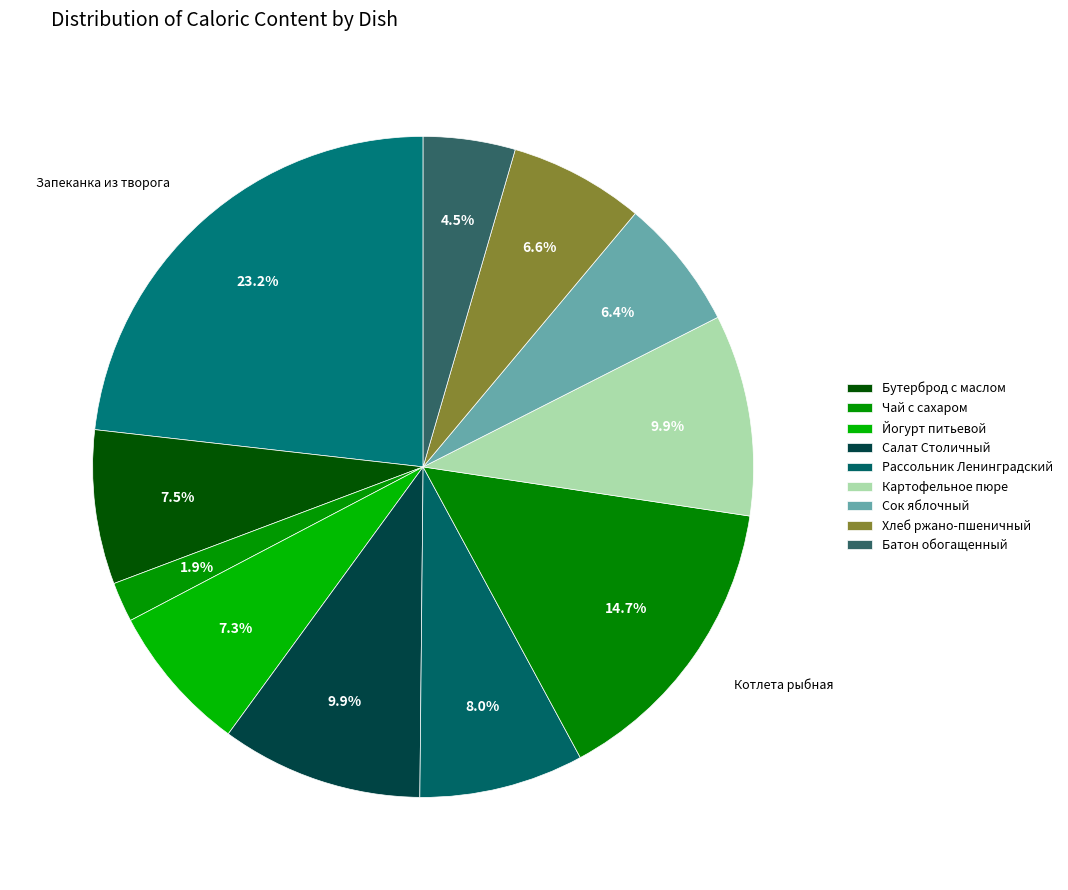

Count the number of slices in the pie.

11